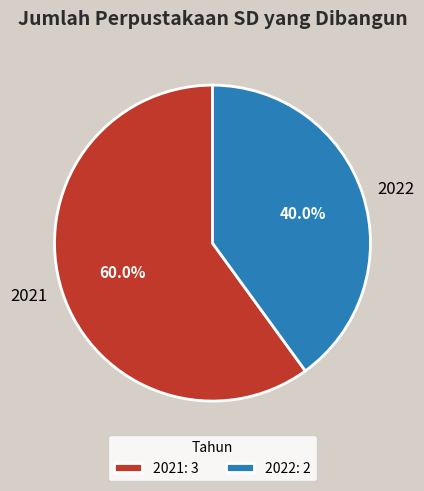

Is there a majority slice in this chart?

Yes